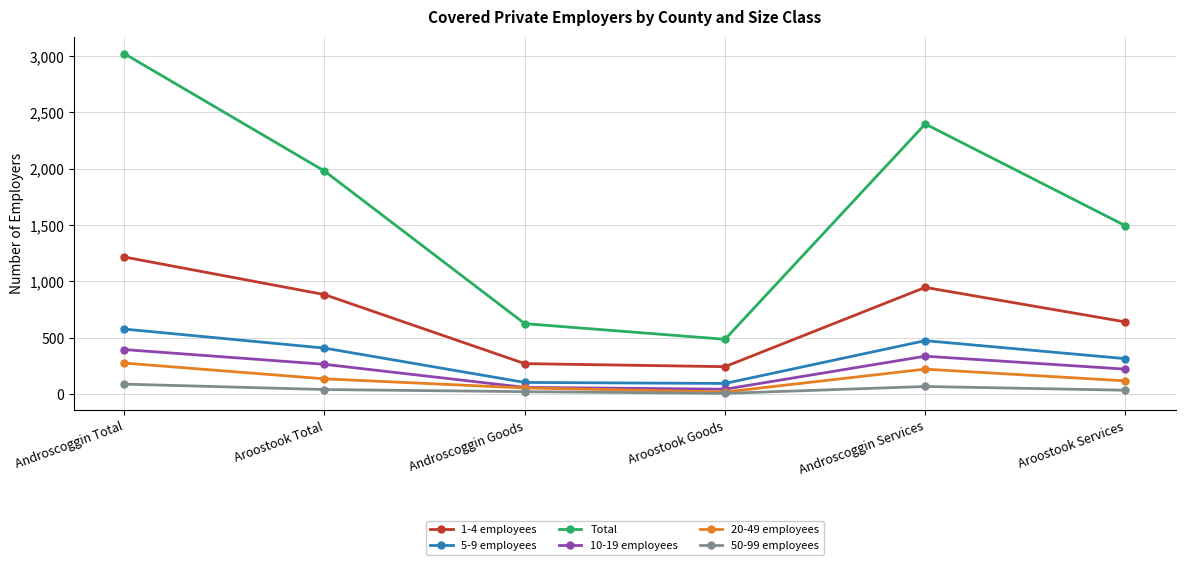

What is the difference between the 5-9 employees values at Androscoggin Goods and Androscoggin Total?

474